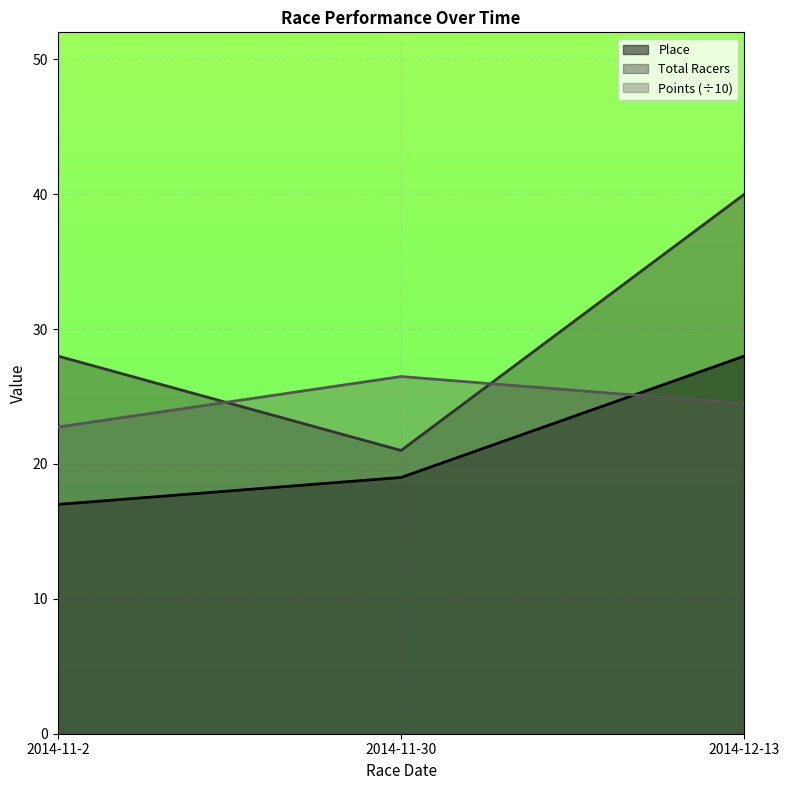

What is the difference between the second highest and minimum values in the Points series?

1.7